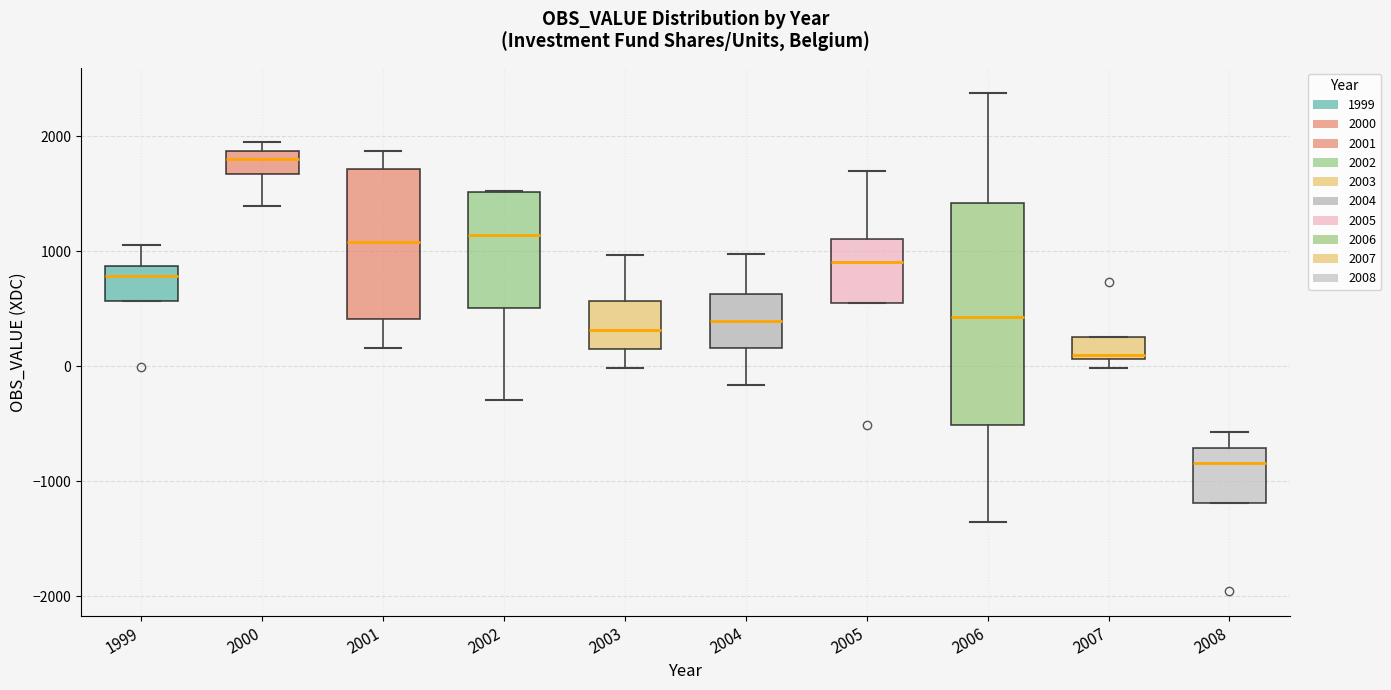

Which box is the tallest, from its lower edge to its upper edge?

2006